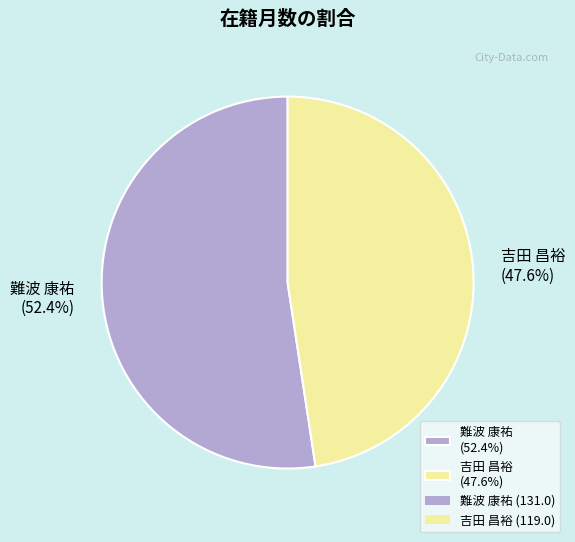

To the nearest percent, what is the difference between the largest and smallest slice percentages?

5%